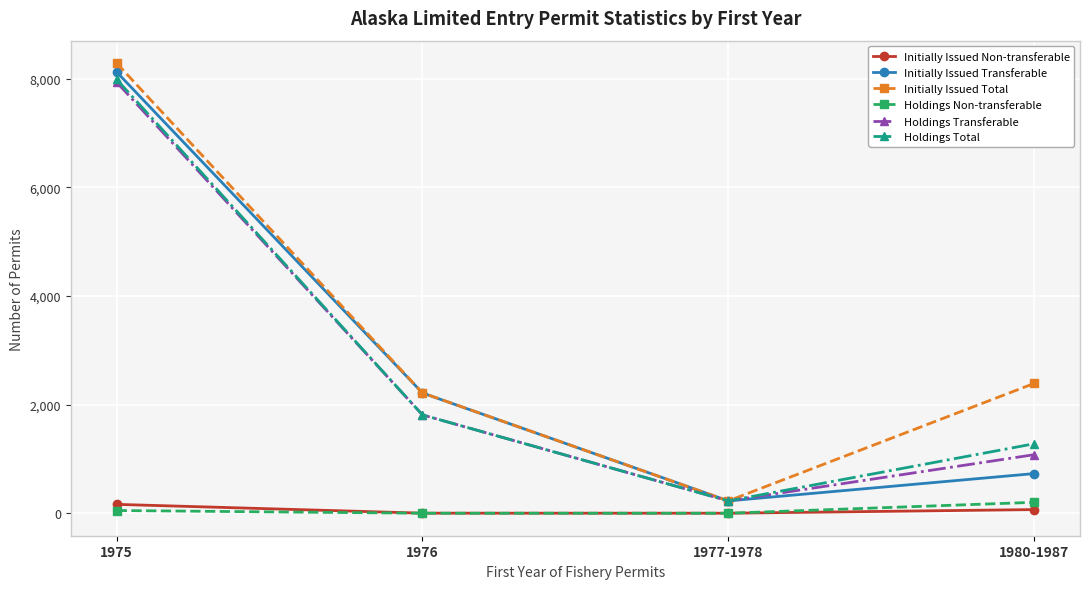

List the labels in order of Holdings Transferable value, smallest first.

1977-1978, 1980-1987, 1976, 1975